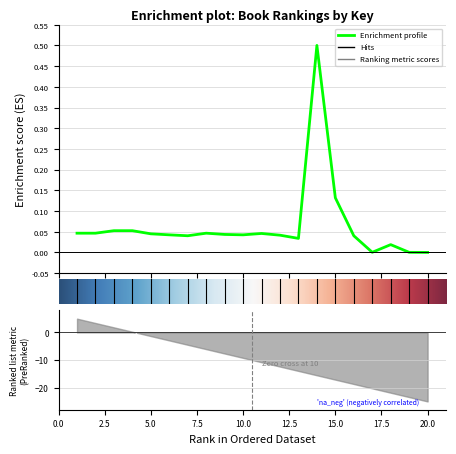

What is the difference between the maximum and second lowest values?

0.5